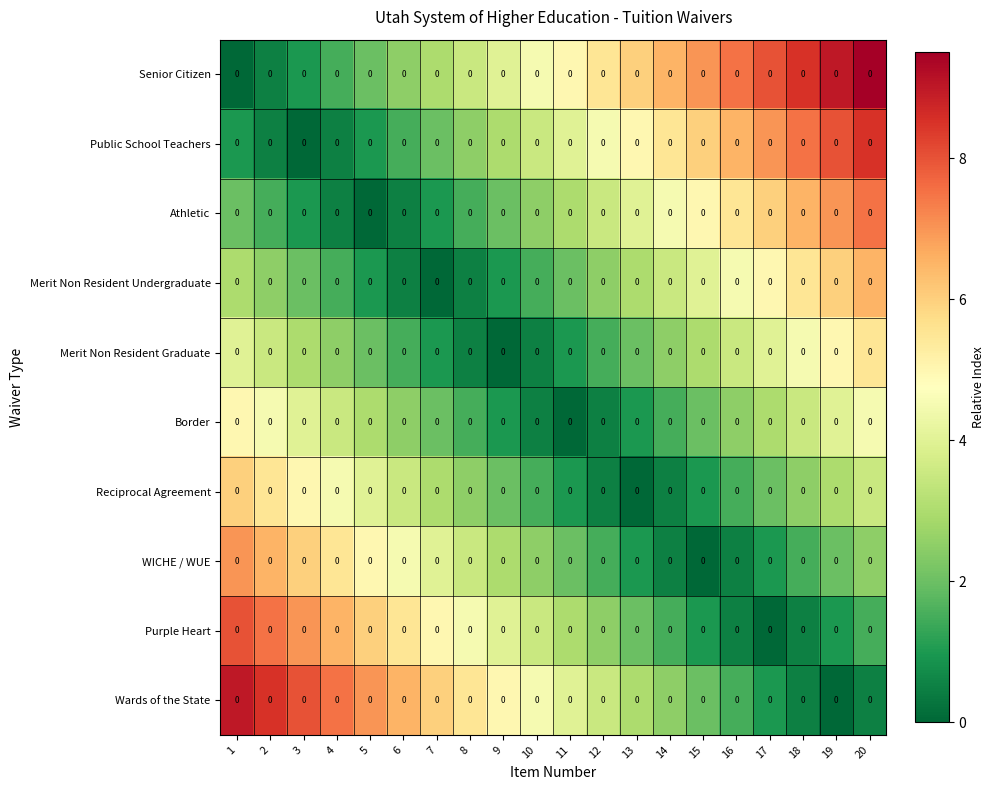

How many series are shown in this chart?

10